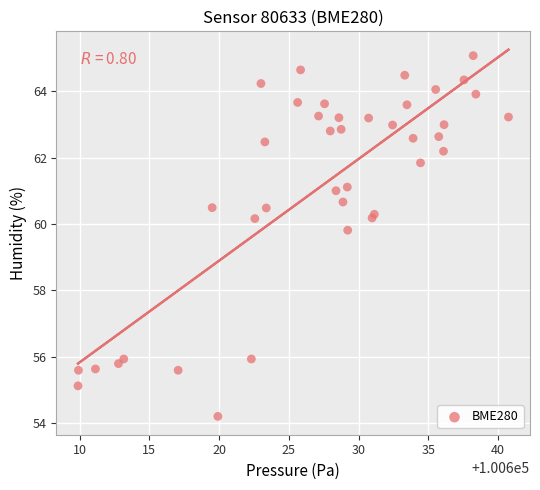

What Y value in the scatter plot is closest to 59?

59.8